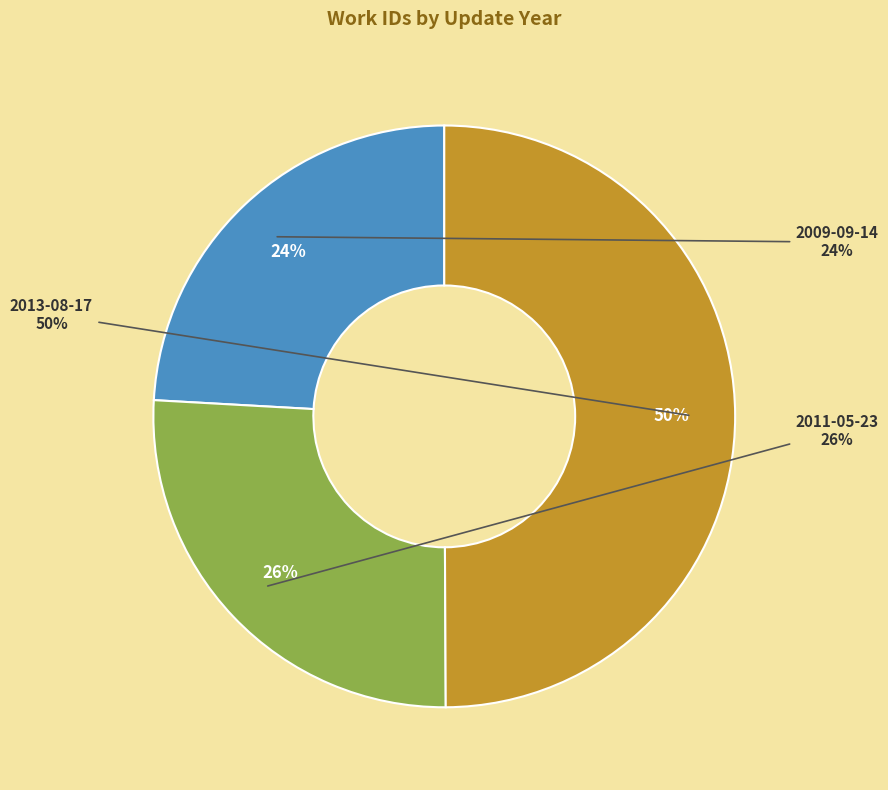

How many segments does this pie chart have?

3